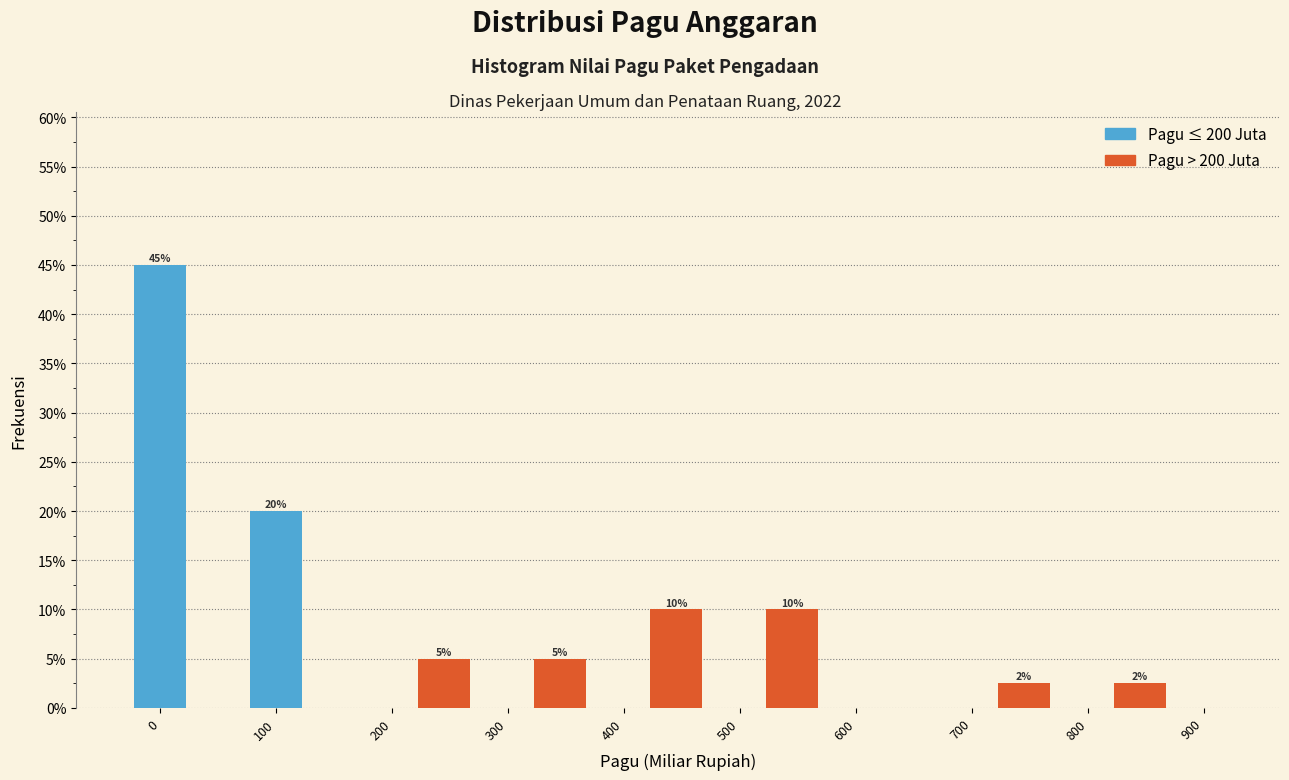

What is the sum of all Pagu ≤ 200 Juta values?

65.0